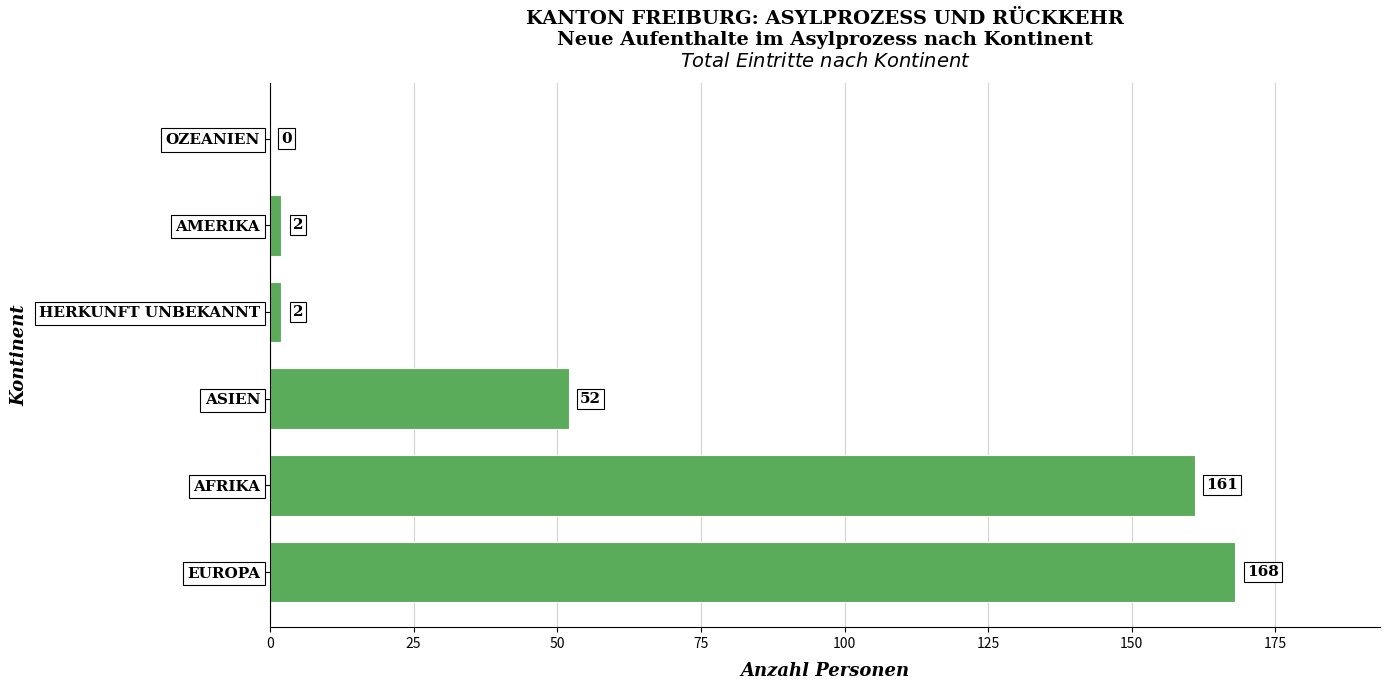

What is the maximum value shown in the chart?

168